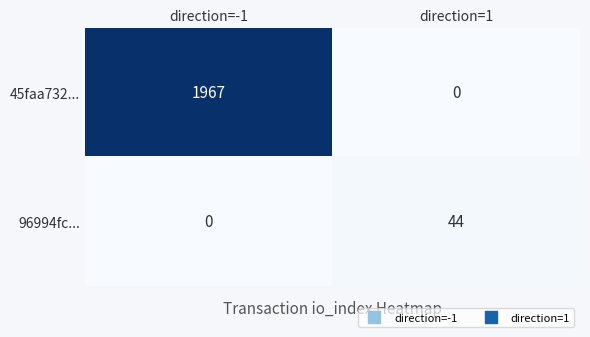

Which series has the largest total across all categories?

45faa732...